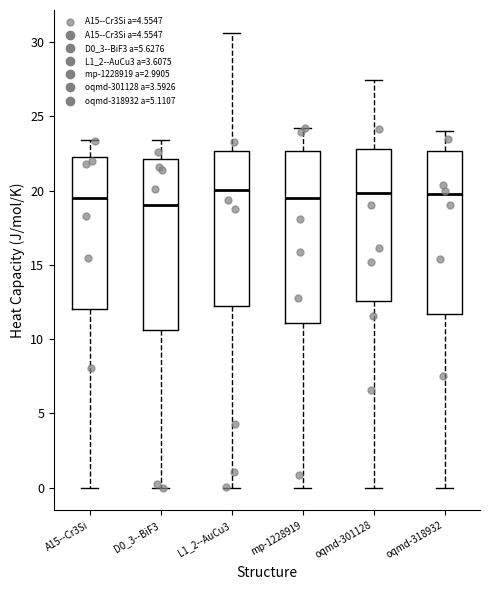

Where does the upper whisker of the box for mp-1228919 end on the y-axis? The values are not printed on the chart, so give them approximately, as read against the axis.

24.0